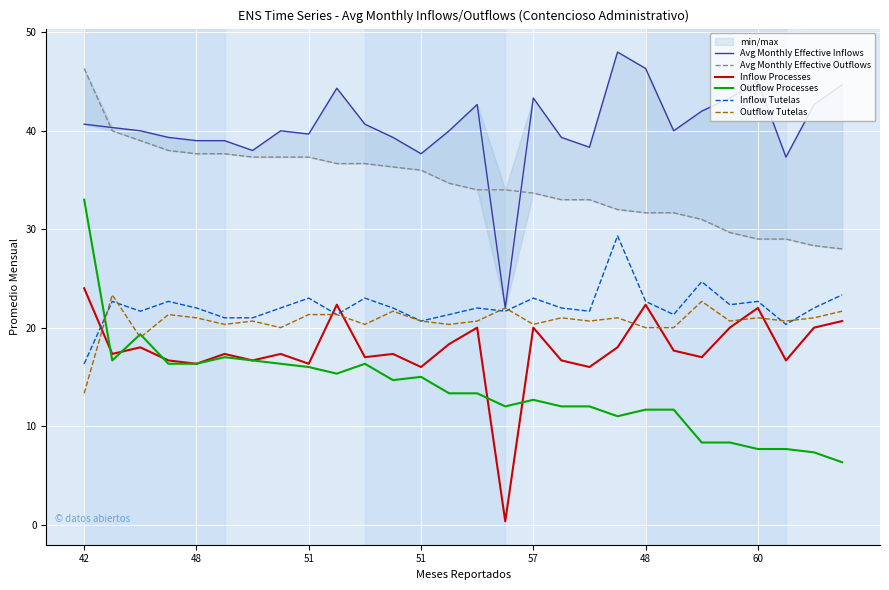

Where does the Inflow Processes series first go above 17?

42